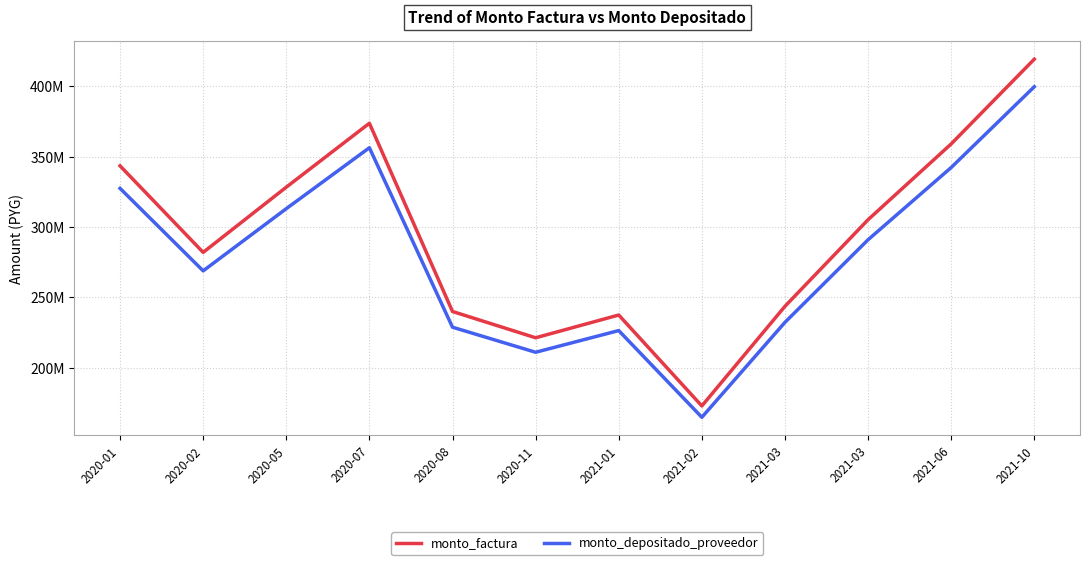

What are all the series names shown in the legend?

monto_factura, monto_depositado_proveedor